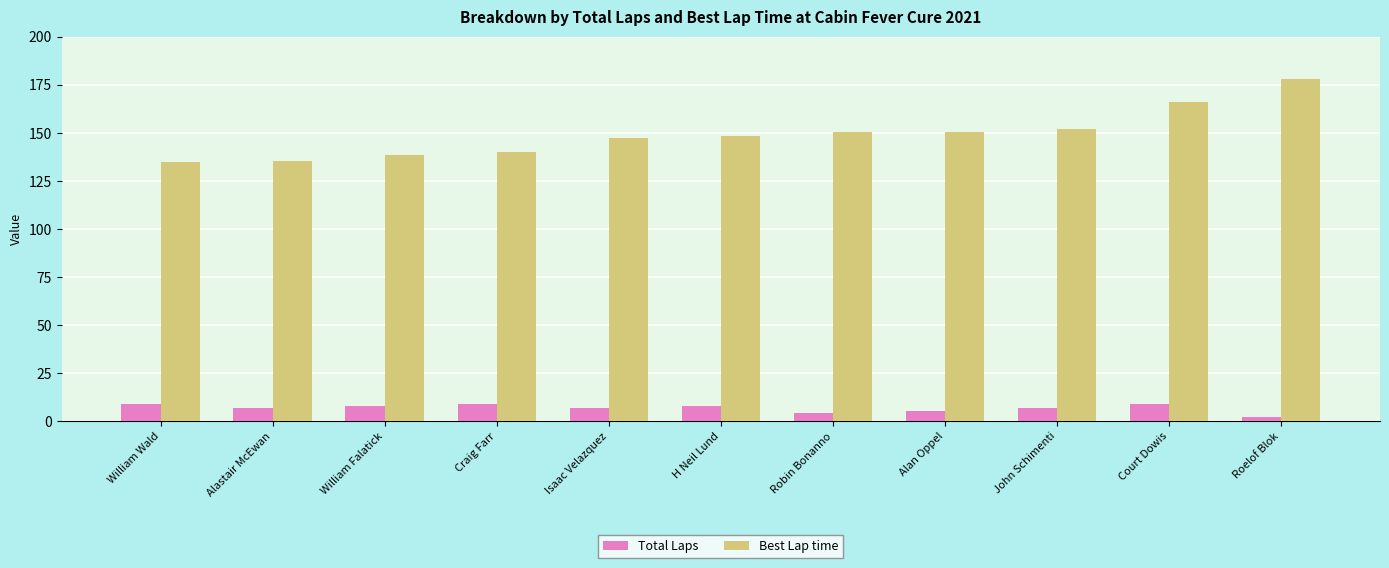

How many distinct data groups are displayed?

2